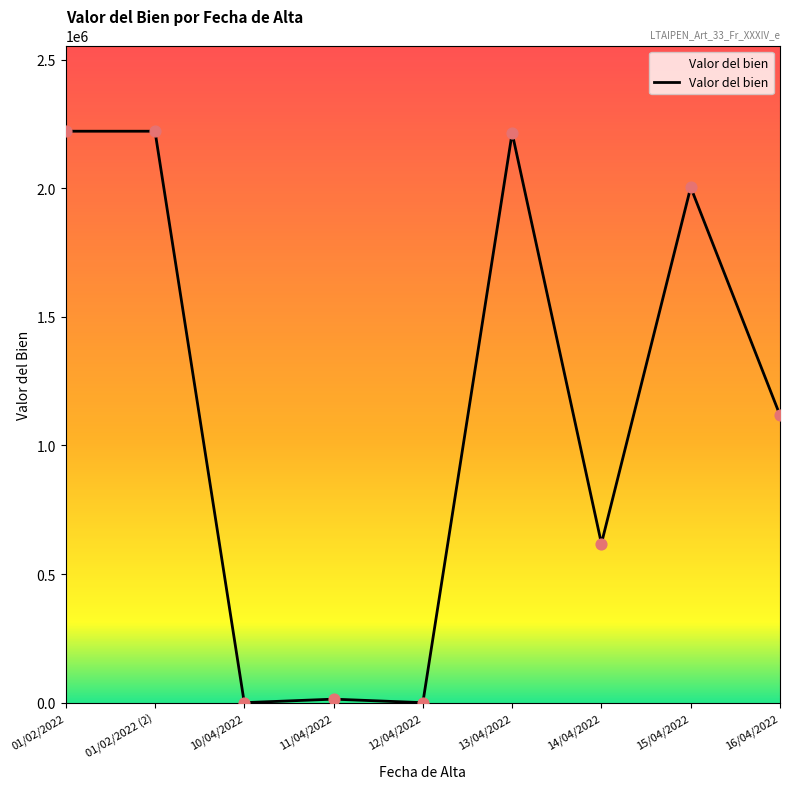

Which has a higher value, 15/04/2022 or 14/04/2022?

15/04/2022